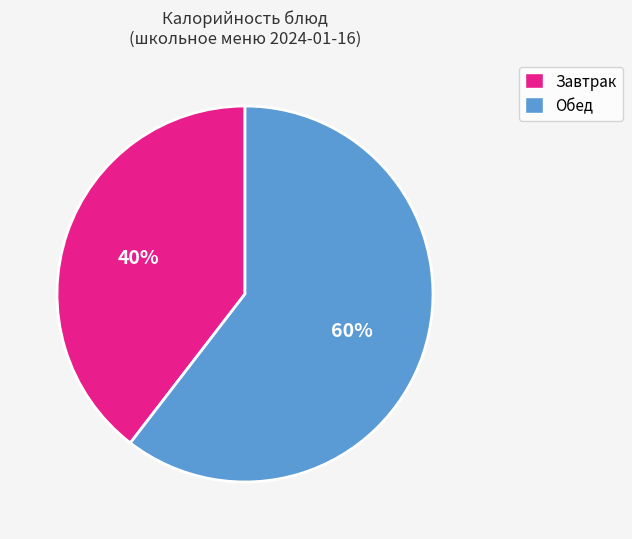

To the nearest percent, what is the average slice percentage?

50%